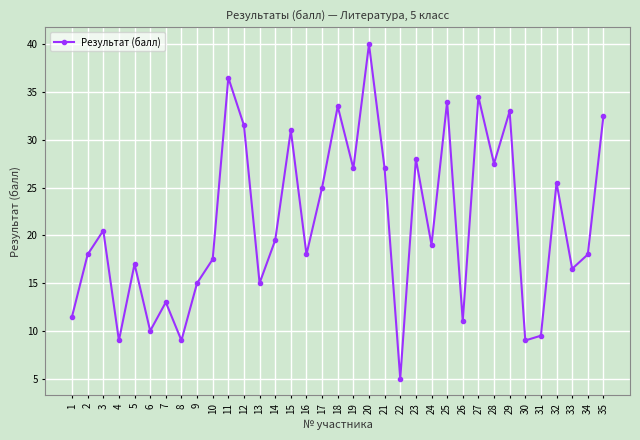

Approximately how many times larger is the value at 26 compared to 23?

0.4